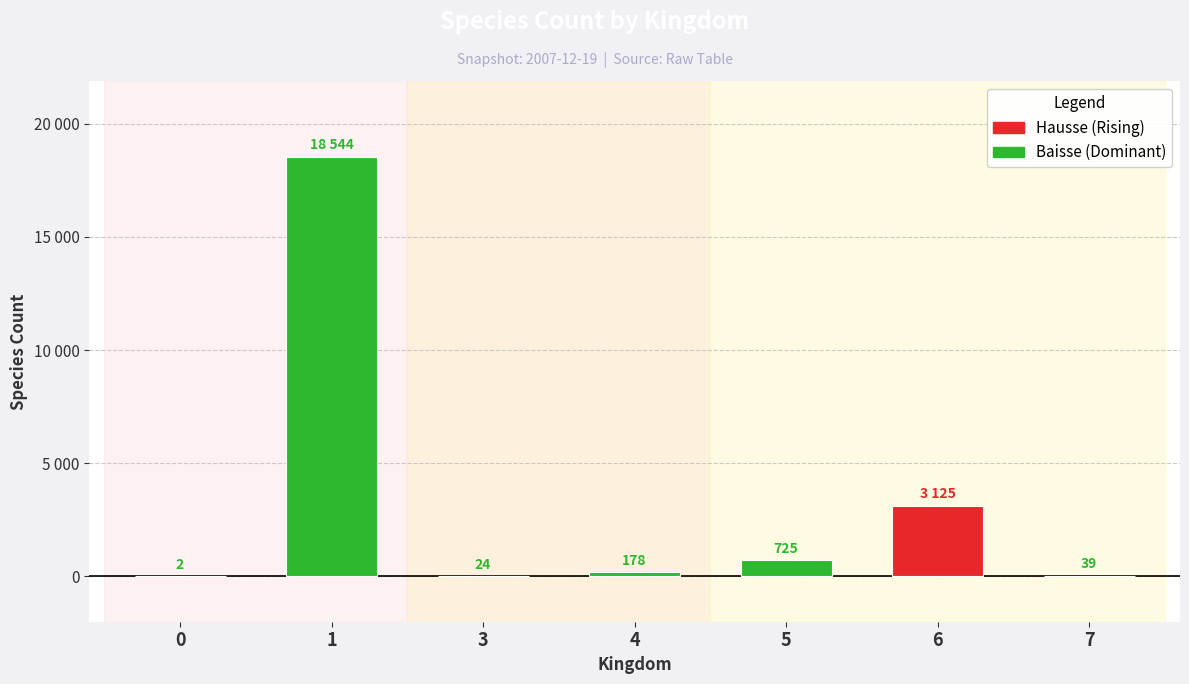

Reading left to right, transcribe all the data shown in this chart.

2	18544	24	178	725	3125	39